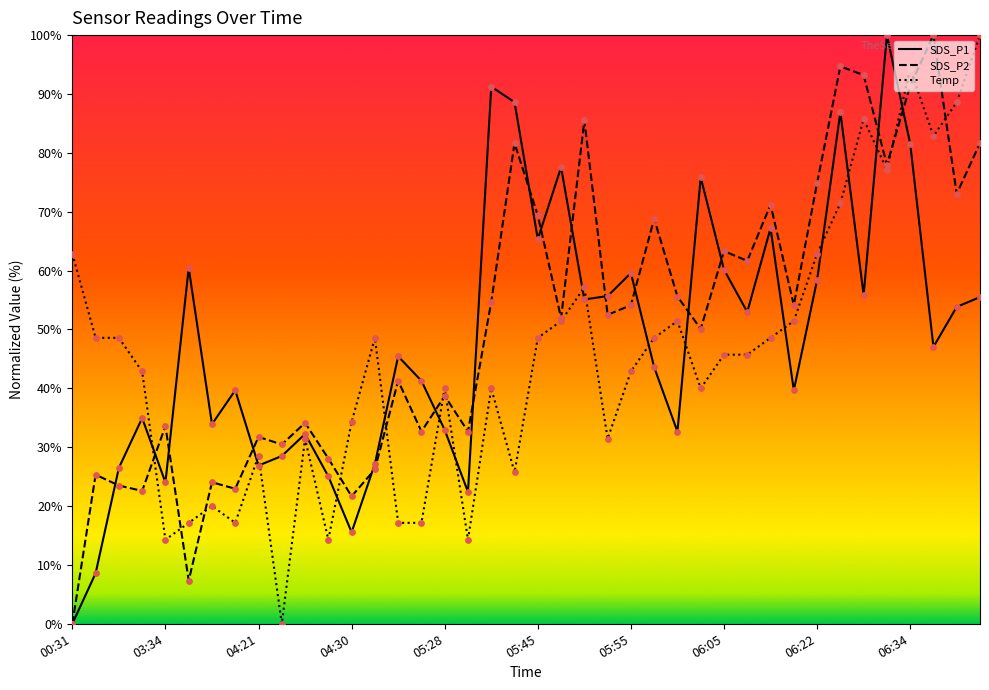

Which series has the widest spread of Y values?

SDS_P1